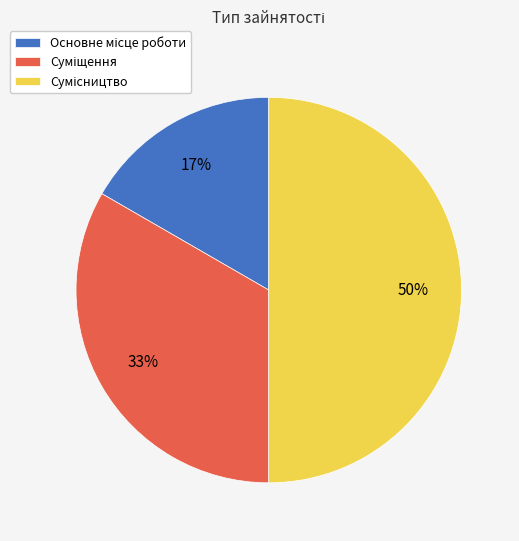

To the nearest percent, what is the average slice percentage?

33%